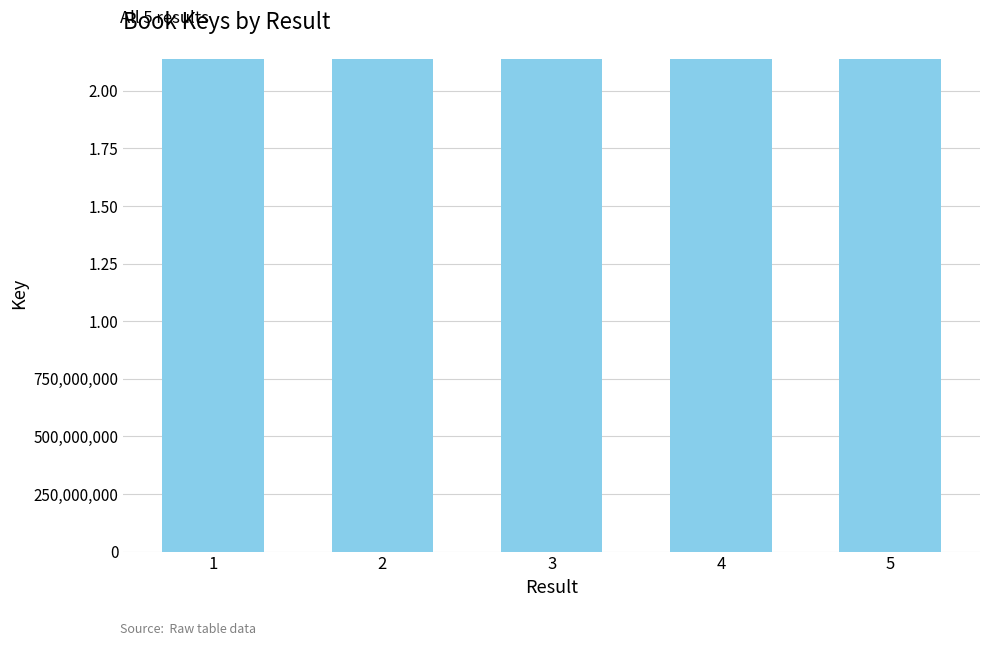

Which label corresponds to the largest value in the chart?

3